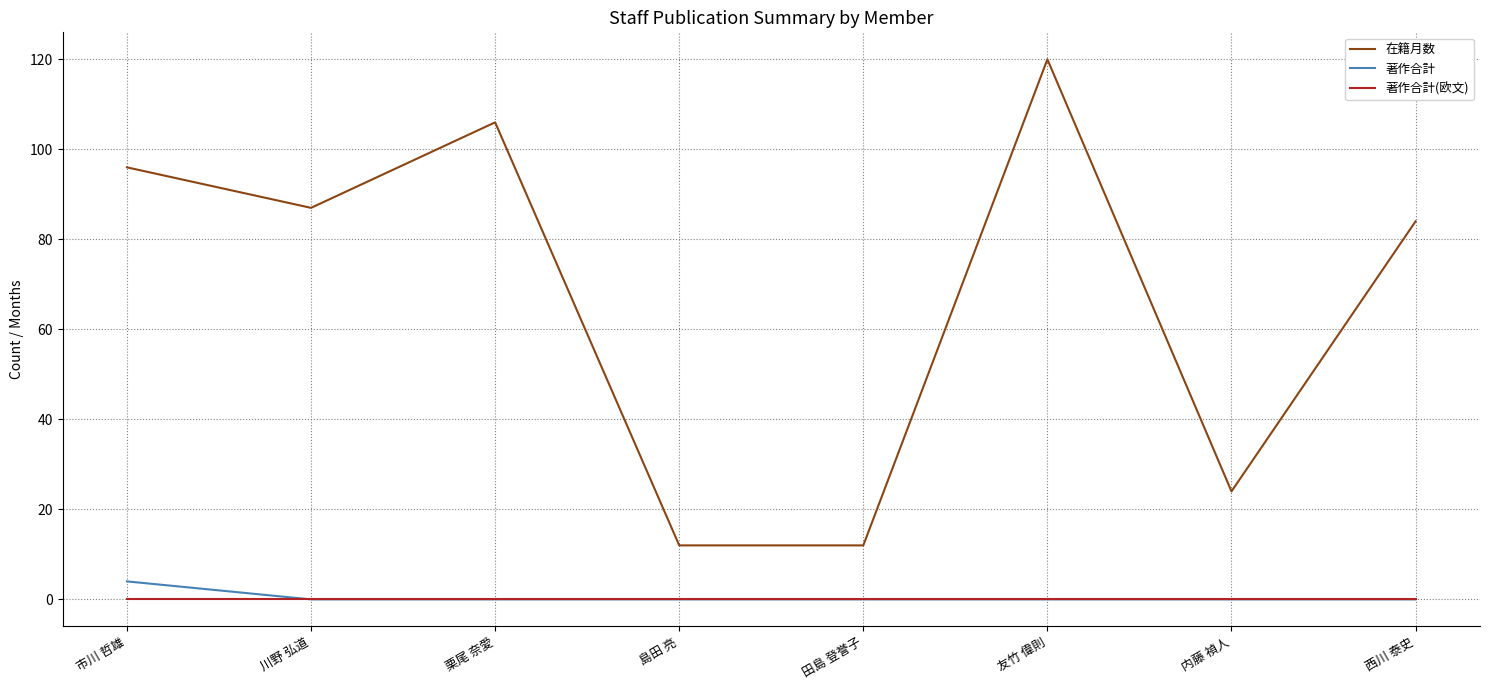

What are all the series names shown in the legend?

在籍月数, 著作合計, 著作合計(欧文)